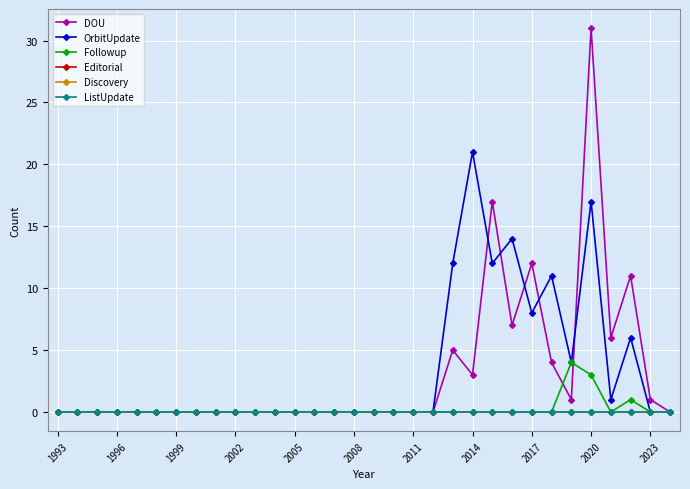

Is this an area chart (filled region under the line)?

No